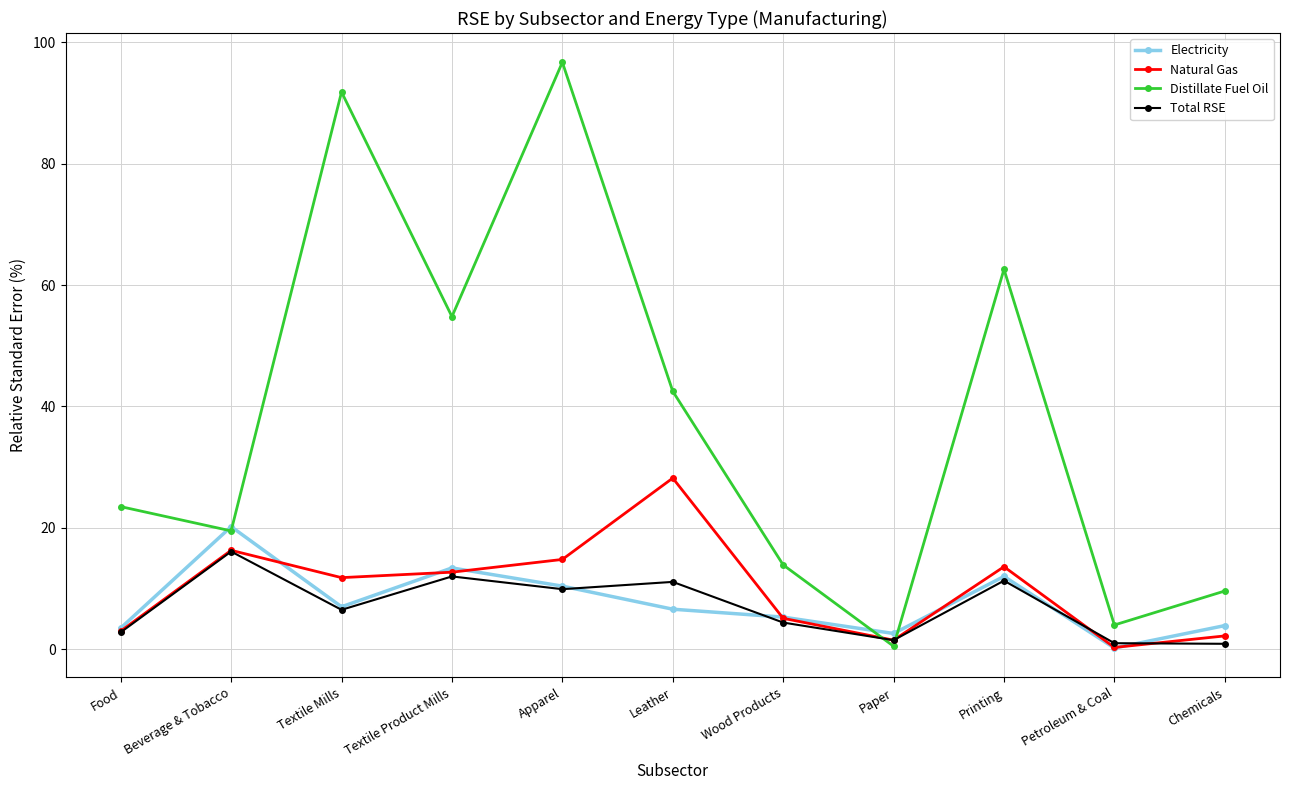

What is the difference between the highest and lowest values at Wood Products?

9.5